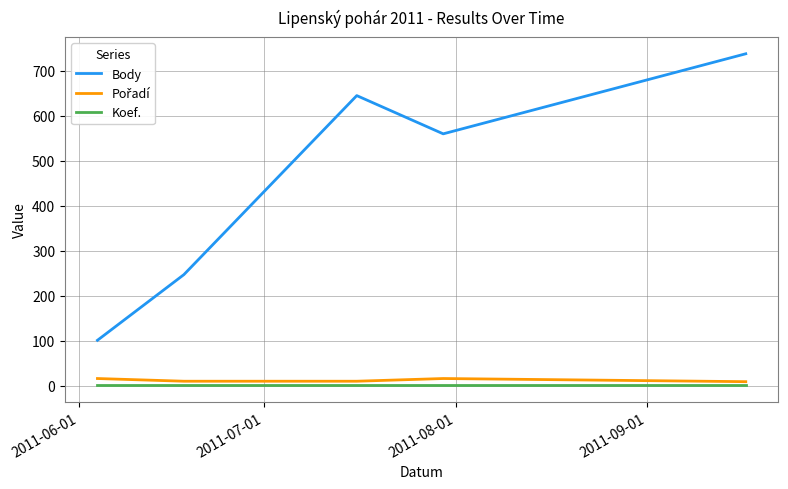

How many values in the Body series are below 560?

2